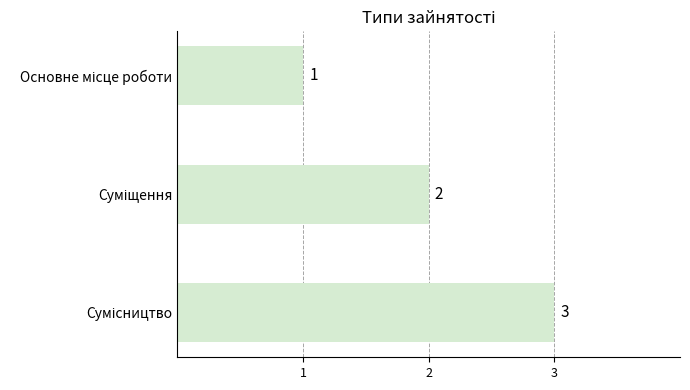

Does the chart contain any negative values?

No